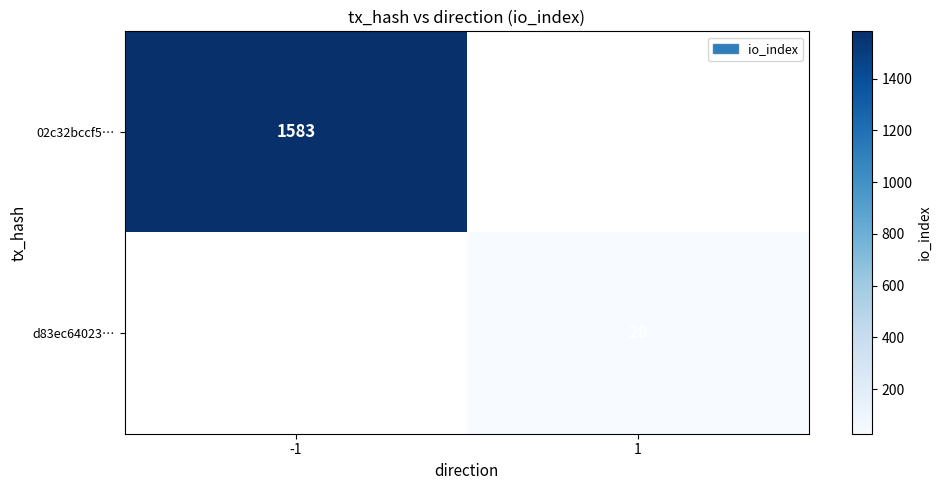

At how many categories does at least one series exceed 962?

1